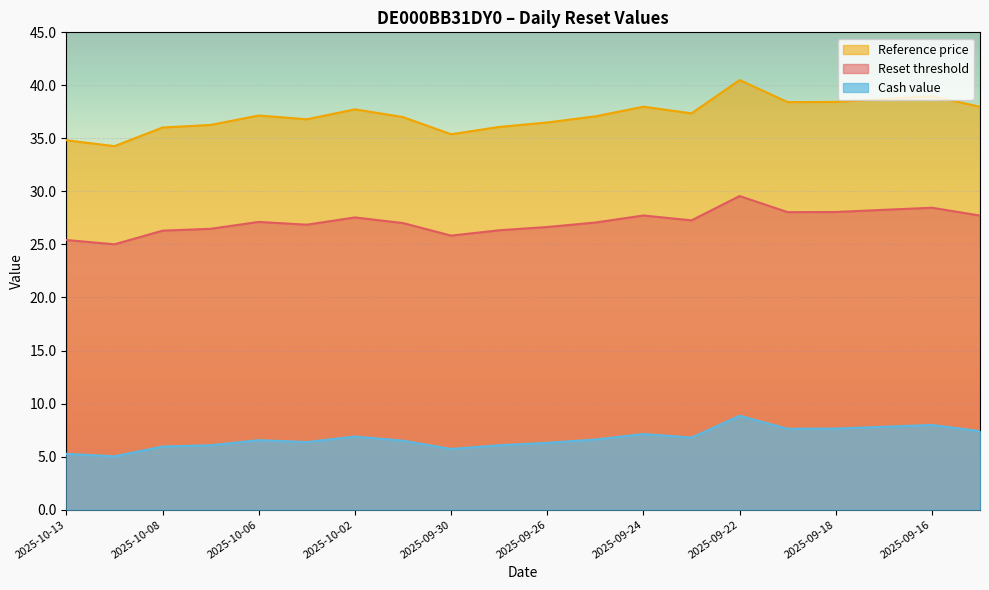

How many values in the Reference price series exceed 37?

12